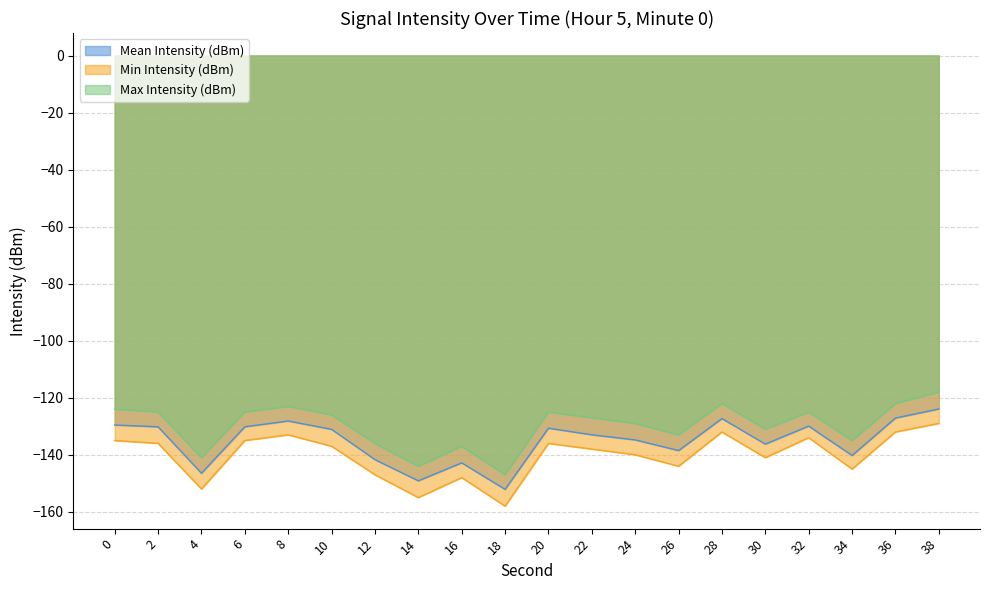

Between 6 and 26, which series saw the biggest shift?

Min Intensity (dBm)